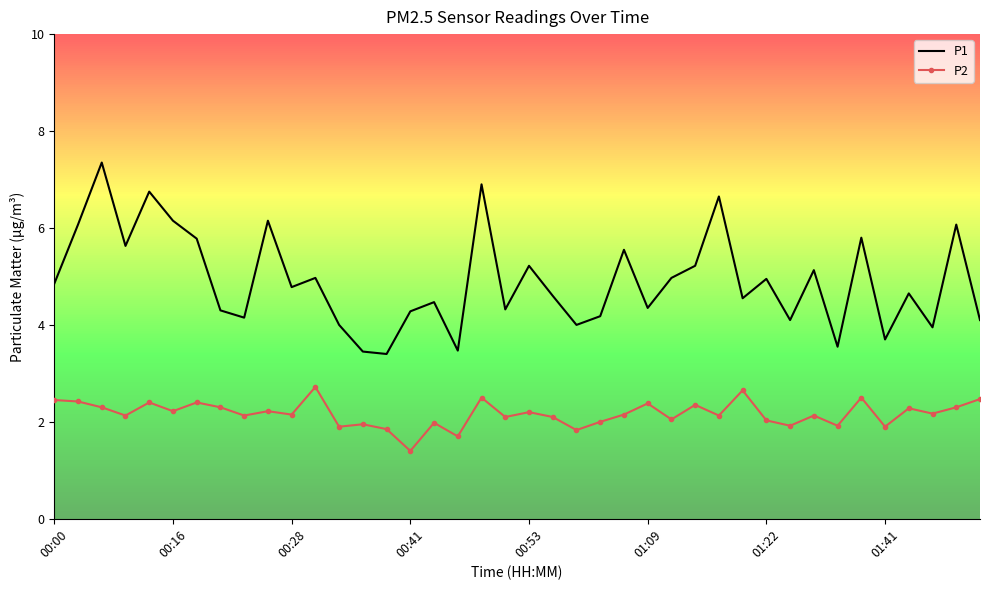

List the series in order of their overall mean, highest first.

P1, P2